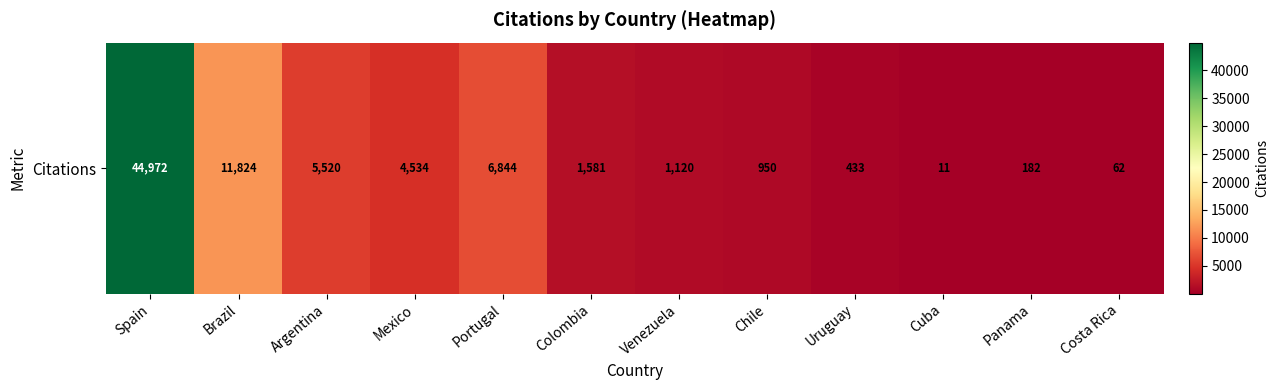

How many data points are above 1581?

5